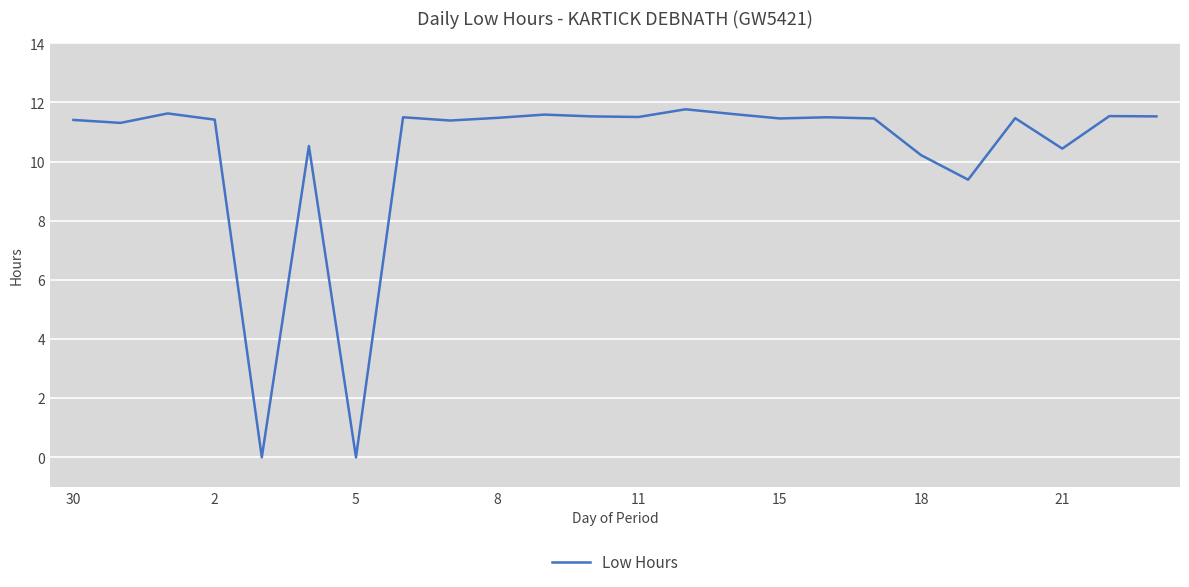

What is the maximum value shown in the chart?

11.8